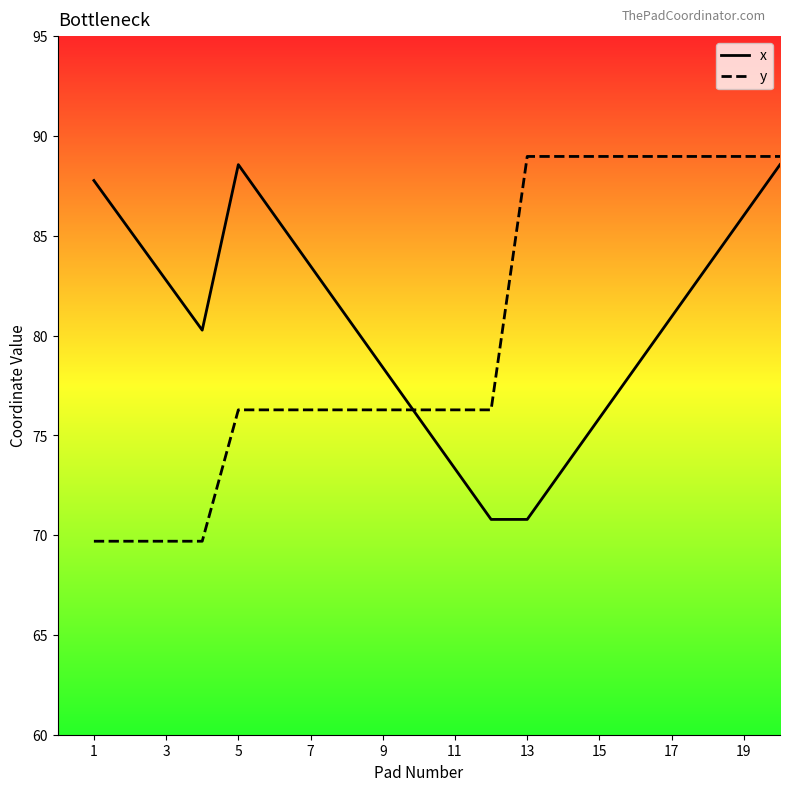

What is the difference between the maximum and minimum values in the y series?

19.3